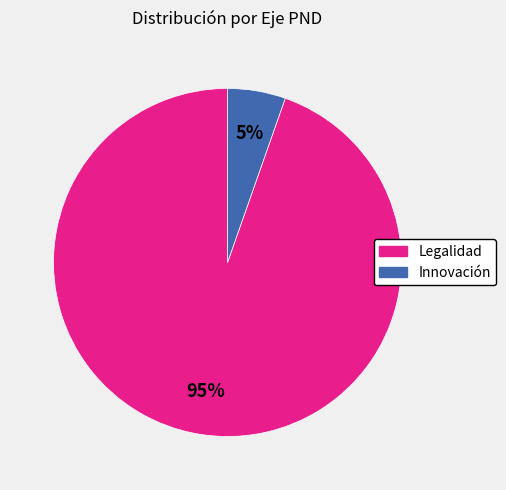

Does any single category account for the majority?

Yes